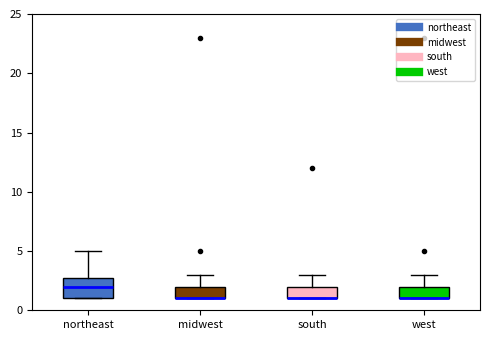

Which box is the tallest, from its lower edge to its upper edge?

northeast